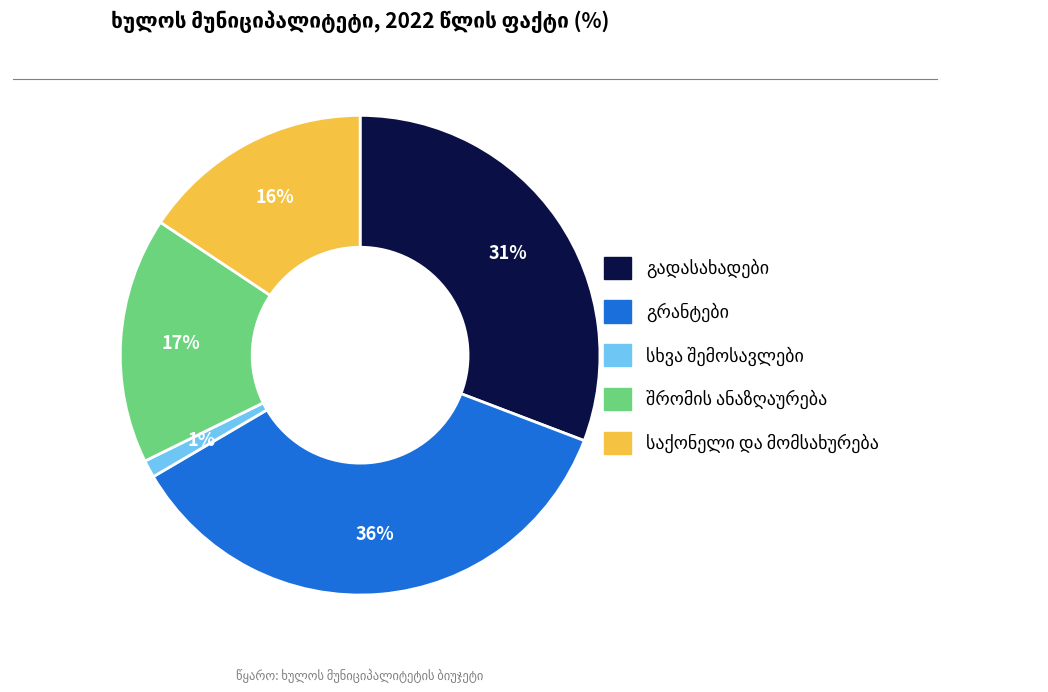

To the nearest percent, what is the difference between the largest and smallest slice percentages?

35%